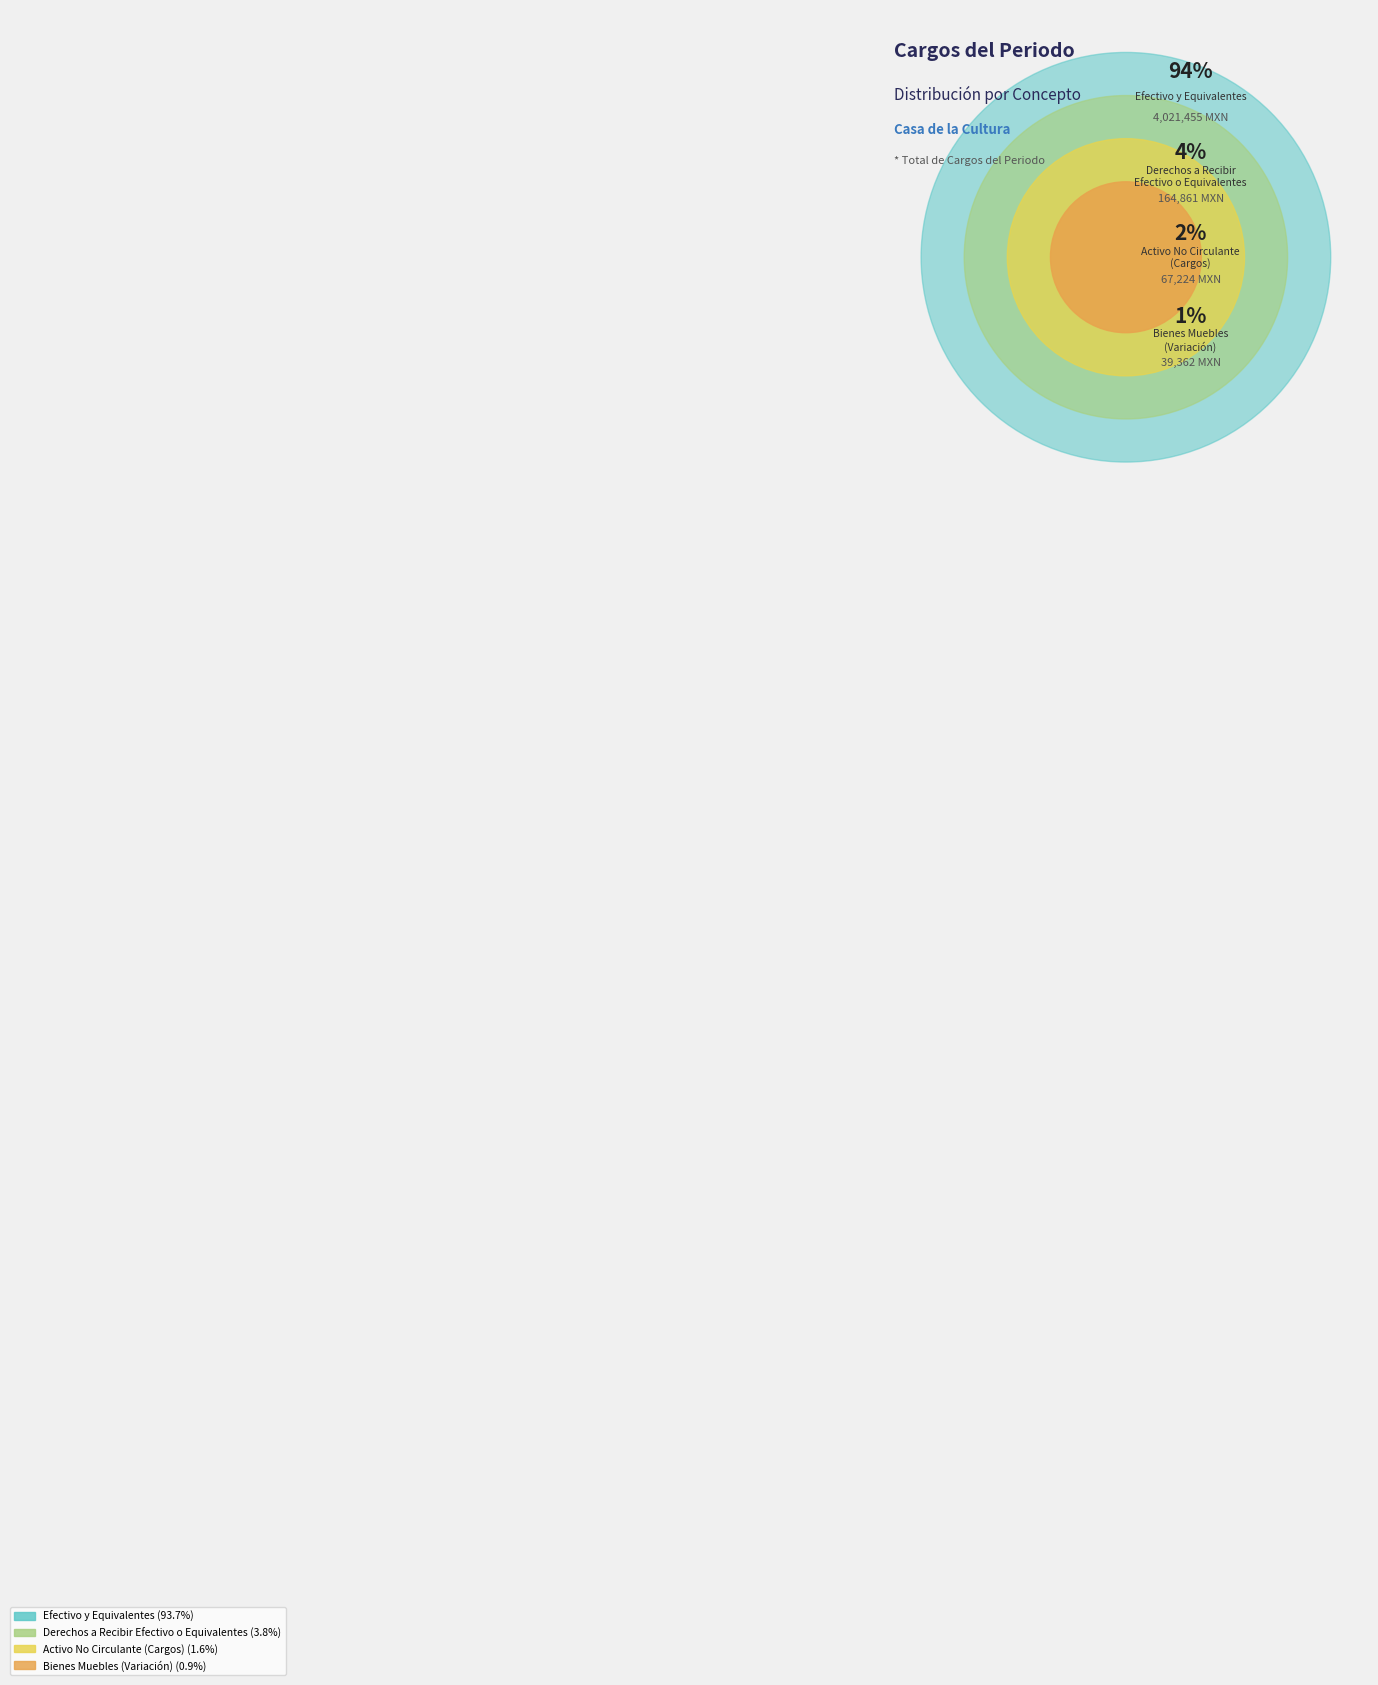

How many segments does this pie chart have?

4